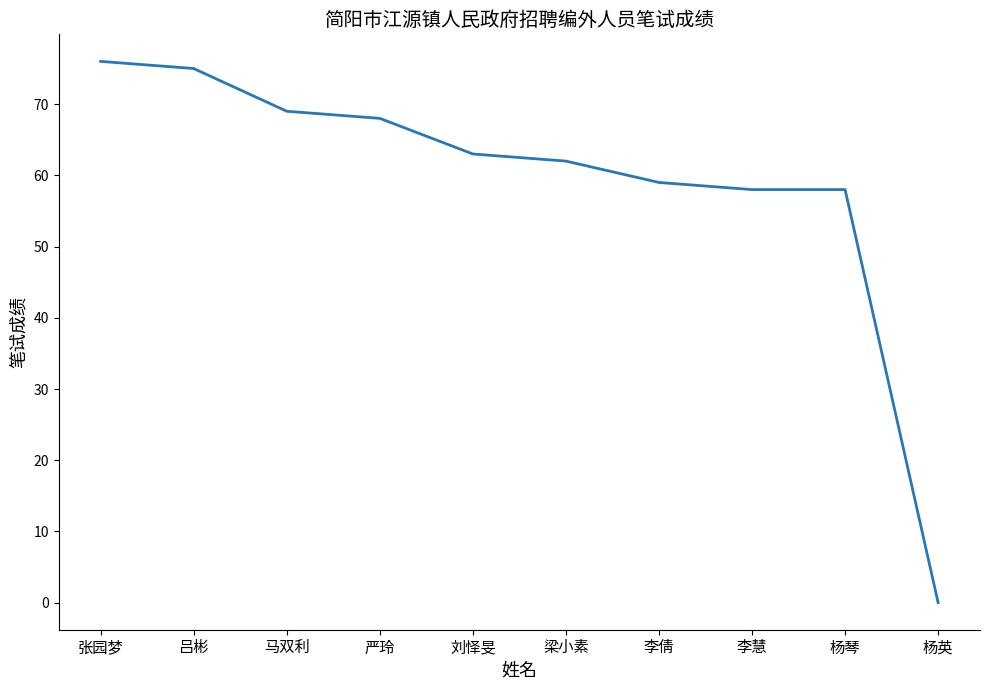

What position from the right is 张园梦?

10